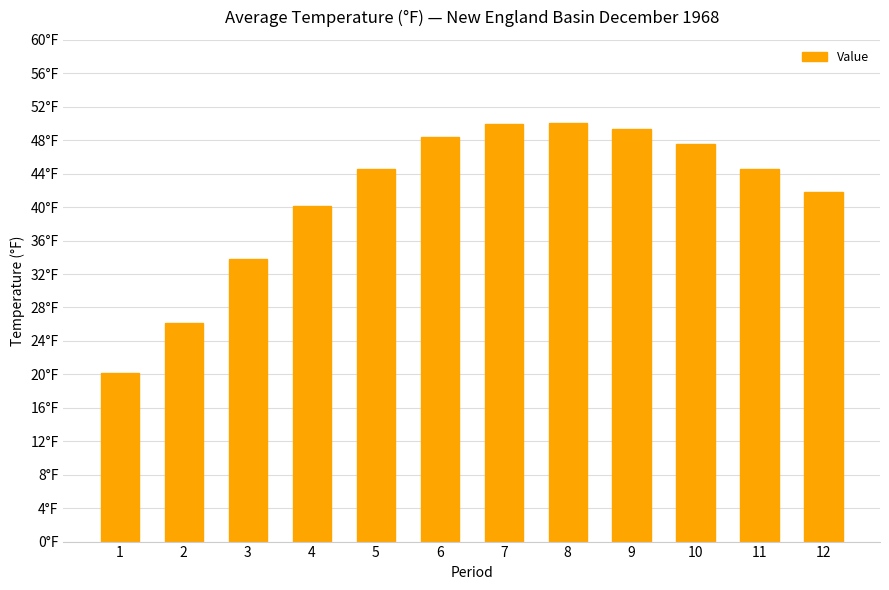

How many data points does each series have?

12